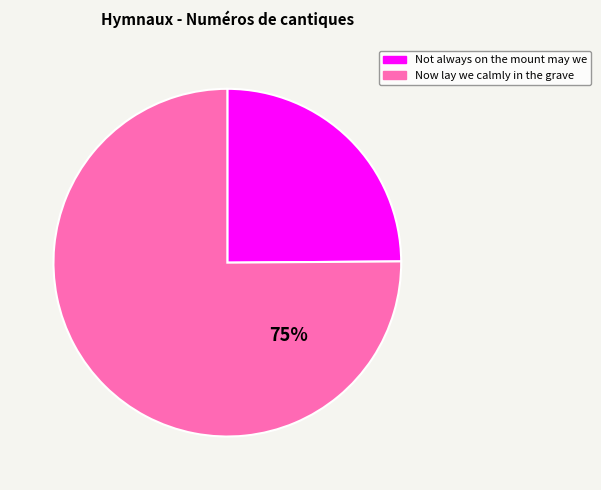

To the nearest percent, what is the average slice percentage?

50%